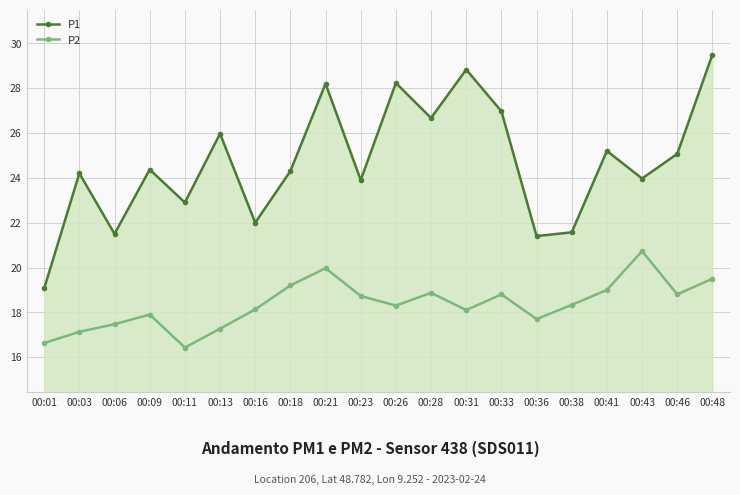

True or false: P1 has more than 2 points higher than both neighbors.

True